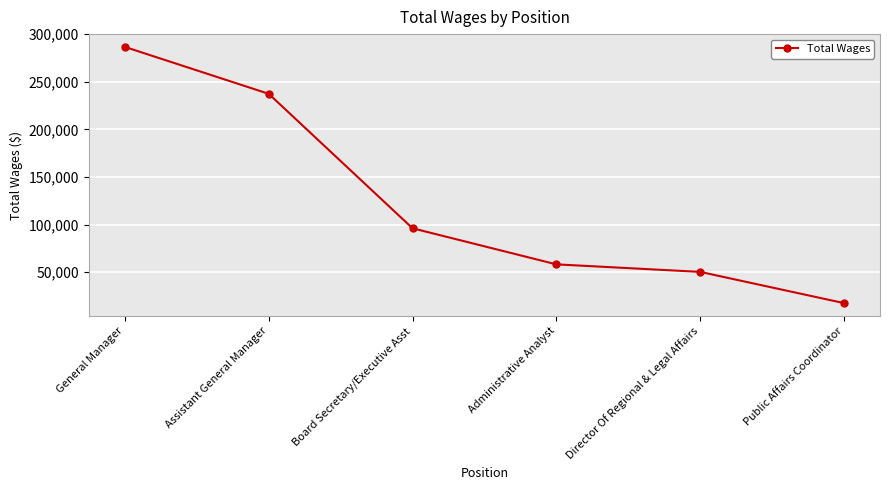

What is the ratio of the value at Assistant General Manager to the value at Director Of Regional & Legal Affairs?

4.7